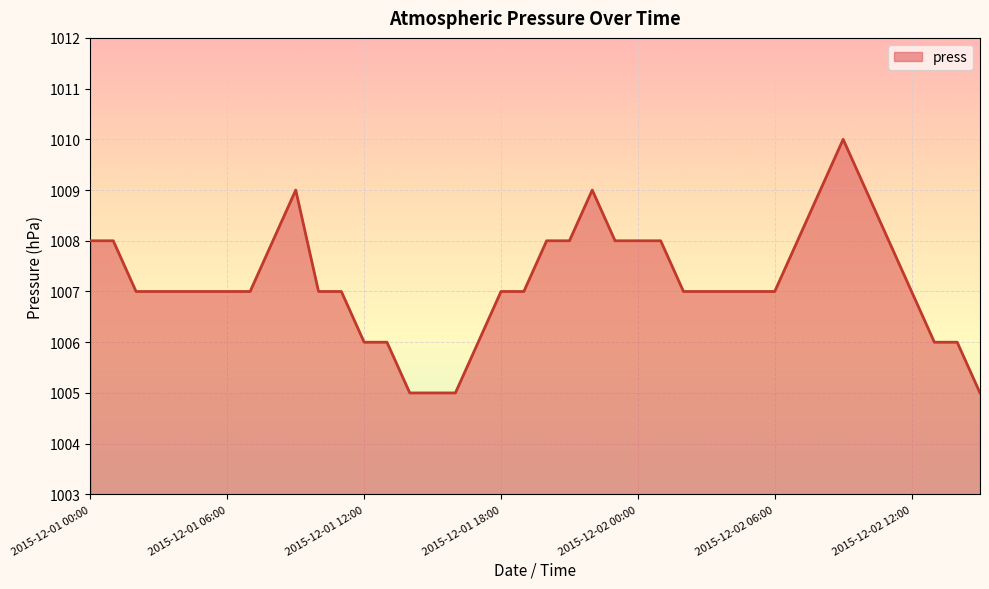

True or false: there are more than 1 points higher than both neighbors.

True